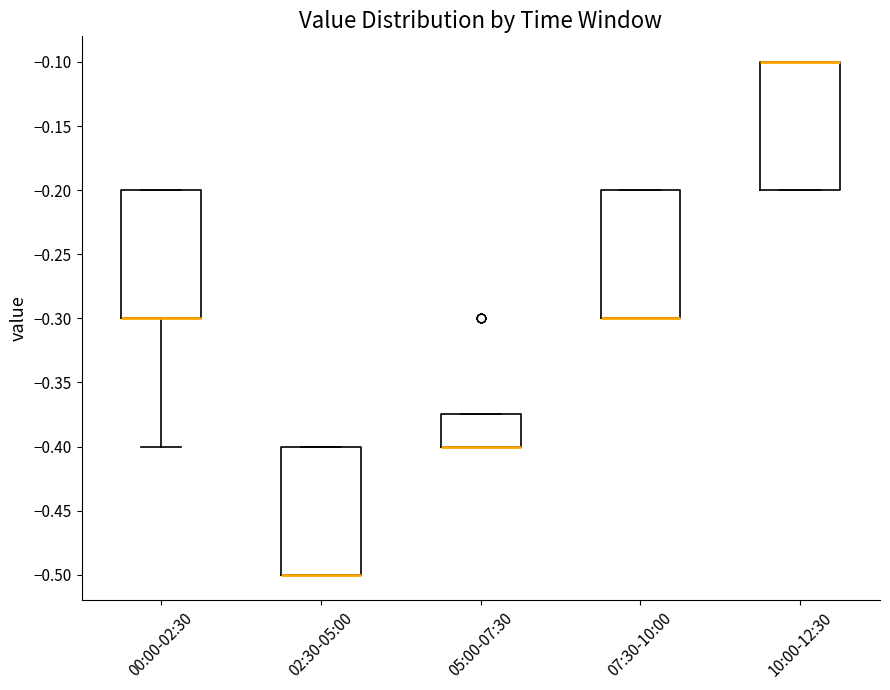

Reading left to right, transcribe this box plot: for each box, give where its median line is, the range the box spans, and where its two whiskers end, as read against the y-axis. The values are not printed on the chart, so give them approximately, as read against the axis.

00:00-02:30: median -0.300 (drawn on the box's lower edge), box -0.300 to -0.200, whiskers -0.400 to -0.200
02:30-05:00: median -0.500 (drawn on the box's lower edge), box -0.500 to -0.400, whiskers -0.500 to -0.400
05:00-07:30: median -0.400 (drawn on the box's lower edge), box -0.400 to -0.375, whiskers -0.400 to -0.375
07:30-10:00: median -0.300 (drawn on the box's lower edge), box -0.300 to -0.200, whiskers -0.300 to -0.200
10:00-12:30: median -0.100 (drawn on the box's upper edge), box -0.200 to -0.100, whiskers -0.200 to -0.100